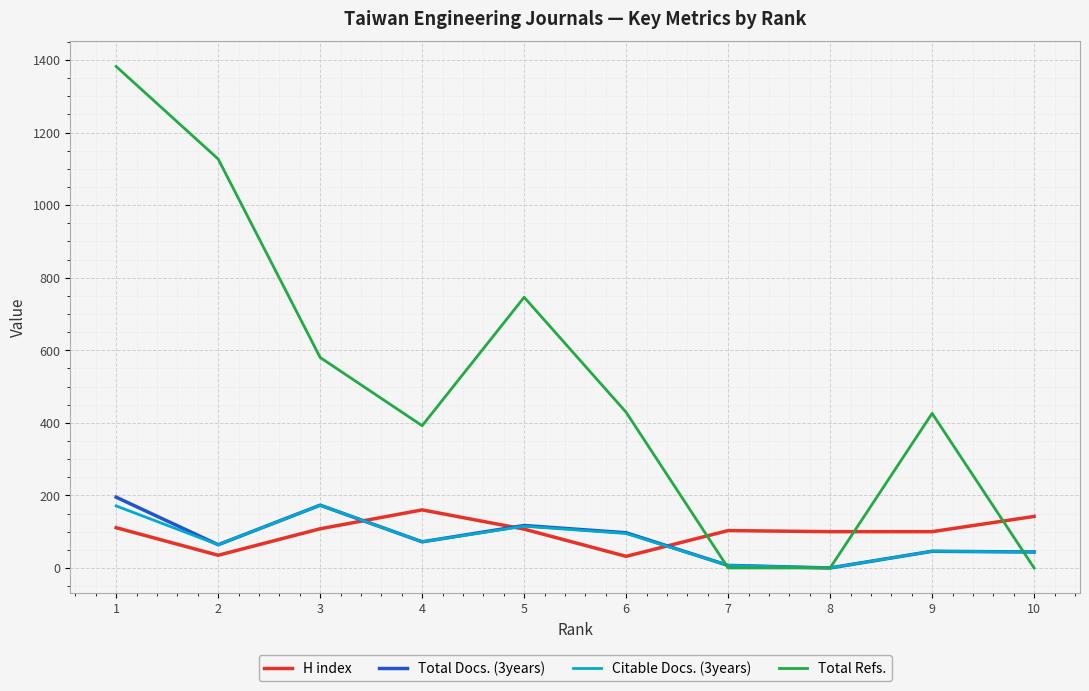

Rank the series by their maximum value, from lowest to highest.

H index, Citable Docs. (3years), Total Docs. (3years), Total Refs.